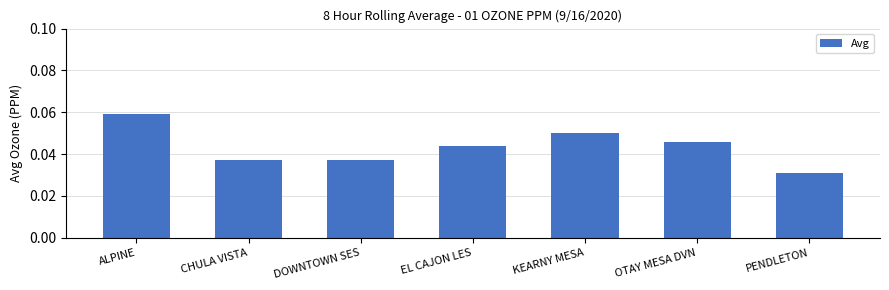

What position from the left is DOWNTOWN SES?

3